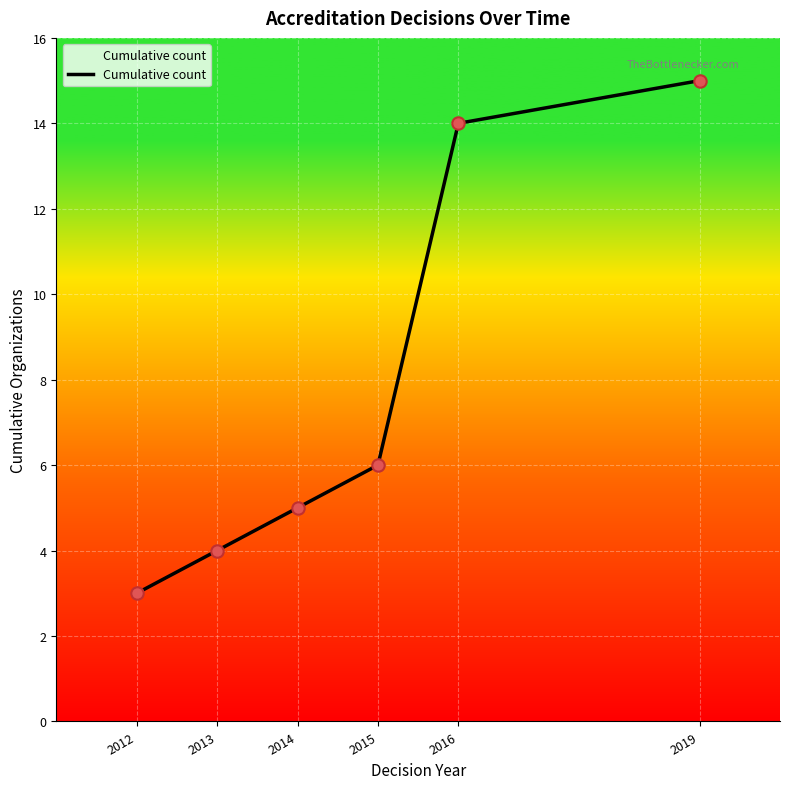

What is the change in value from 2014 to 2012?

+2